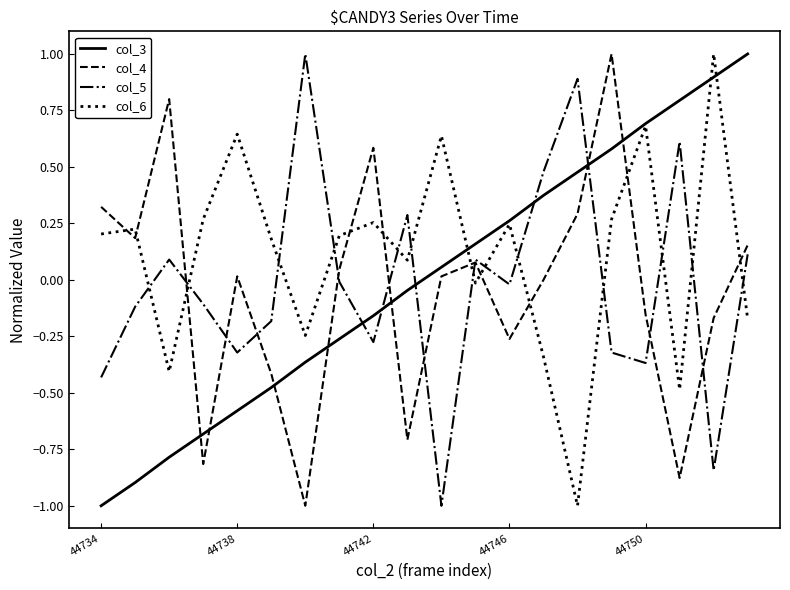

Which series ends up on top after the final intersection of col_6 and col_3?

col_3